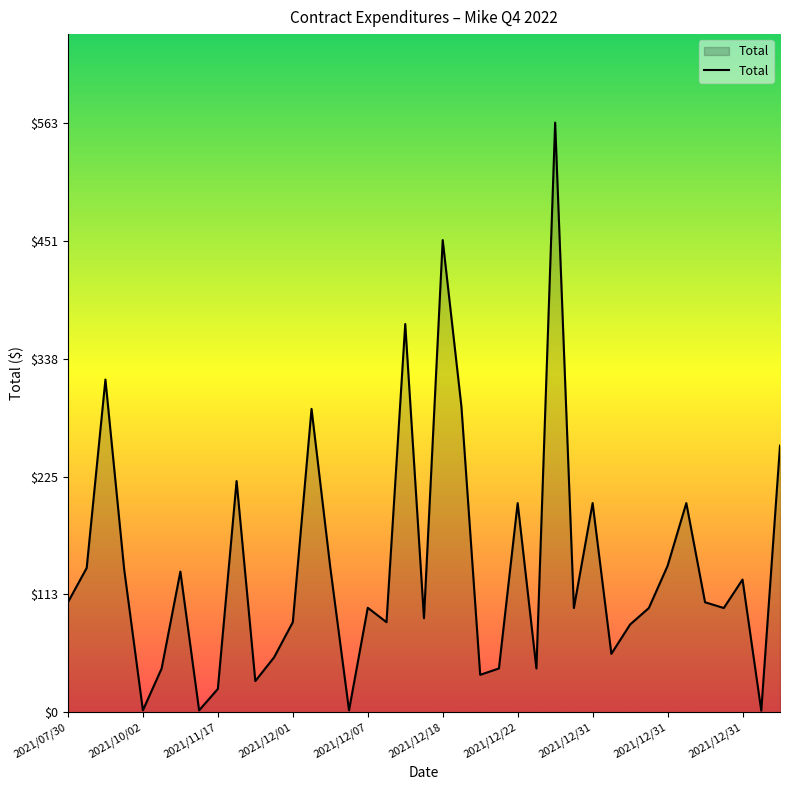

What is the difference between the maximum and minimum values?

561.8